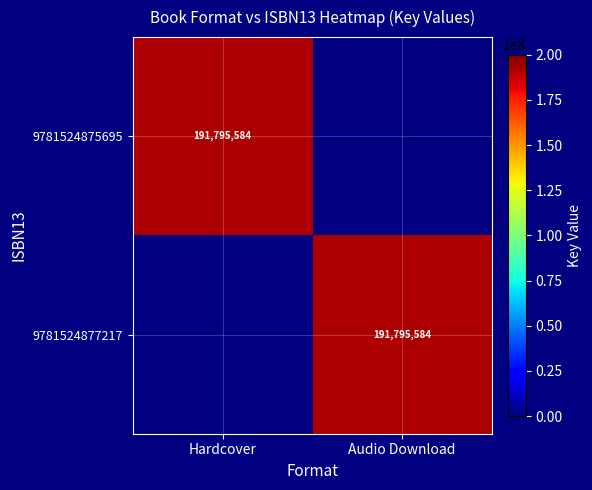

True or false: 9781524875695 has a value of 191795584 at Hardcover.

True